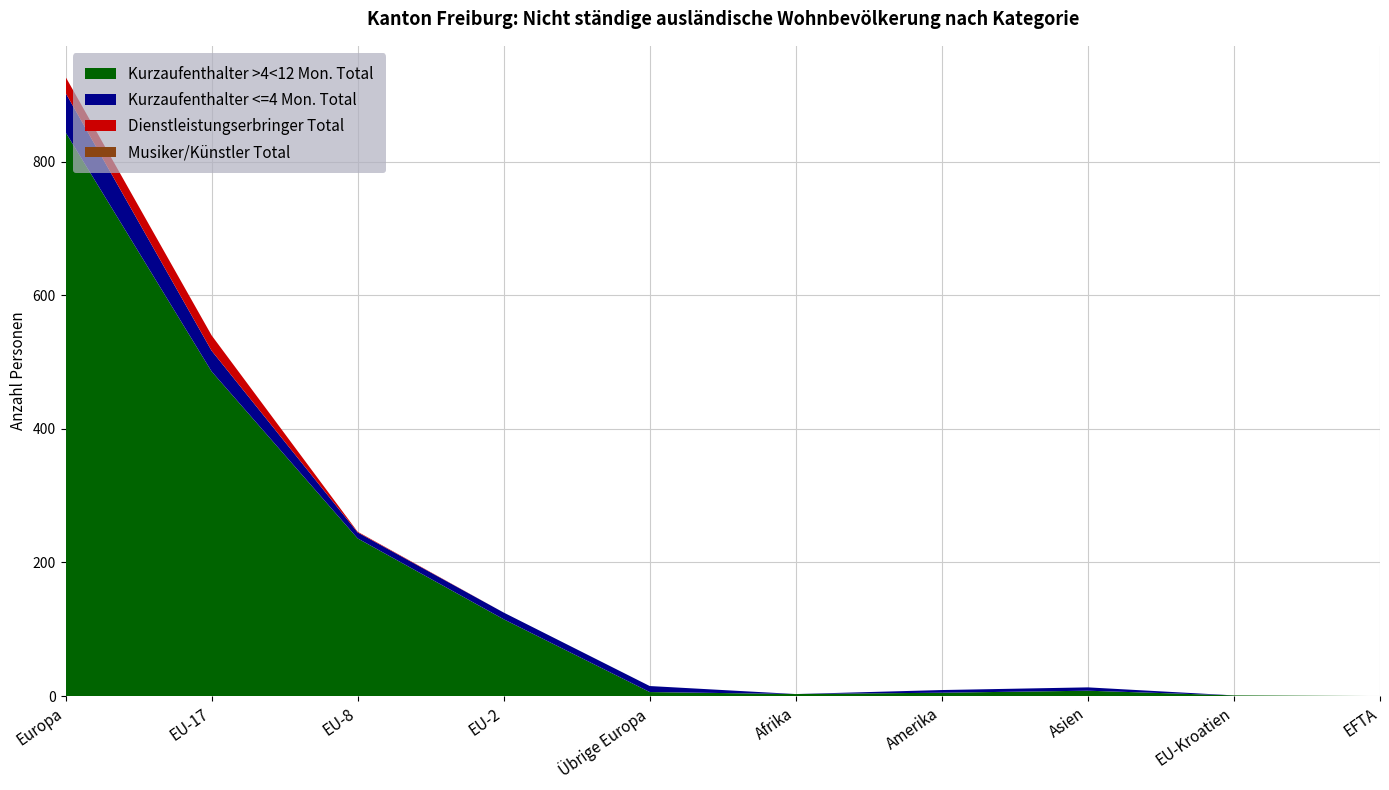

Reading left to right, transcribe all the data shown in this chart.

Kurzaufenthalter >4<12 Mon. Total: 844	486	236	115	6	3	5	8	1	0
Kurzaufenthalter <=4 Mon. Total: 59	31	9	10	9	0	4	5	0	0
Dienstleistungserbringer Total: 24	23	1	0	0	0	0	0	0	0
Musiker/Künstler Total: 0	0	0	0	0	0	0	0	0	0